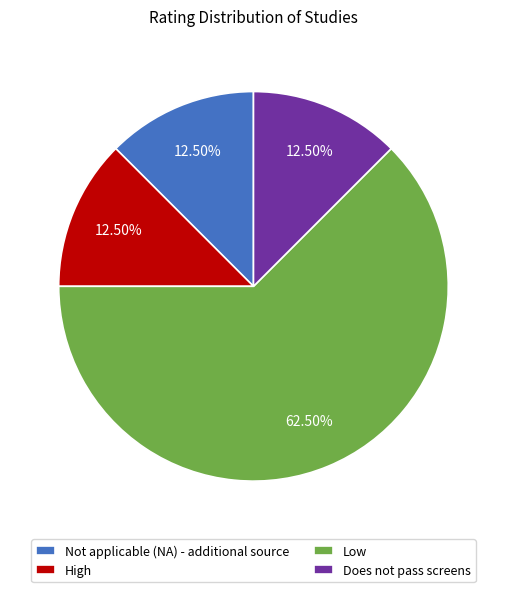

Is the sum of Does not pass screens and Not applicable (NA) - additional source greater than half?

No